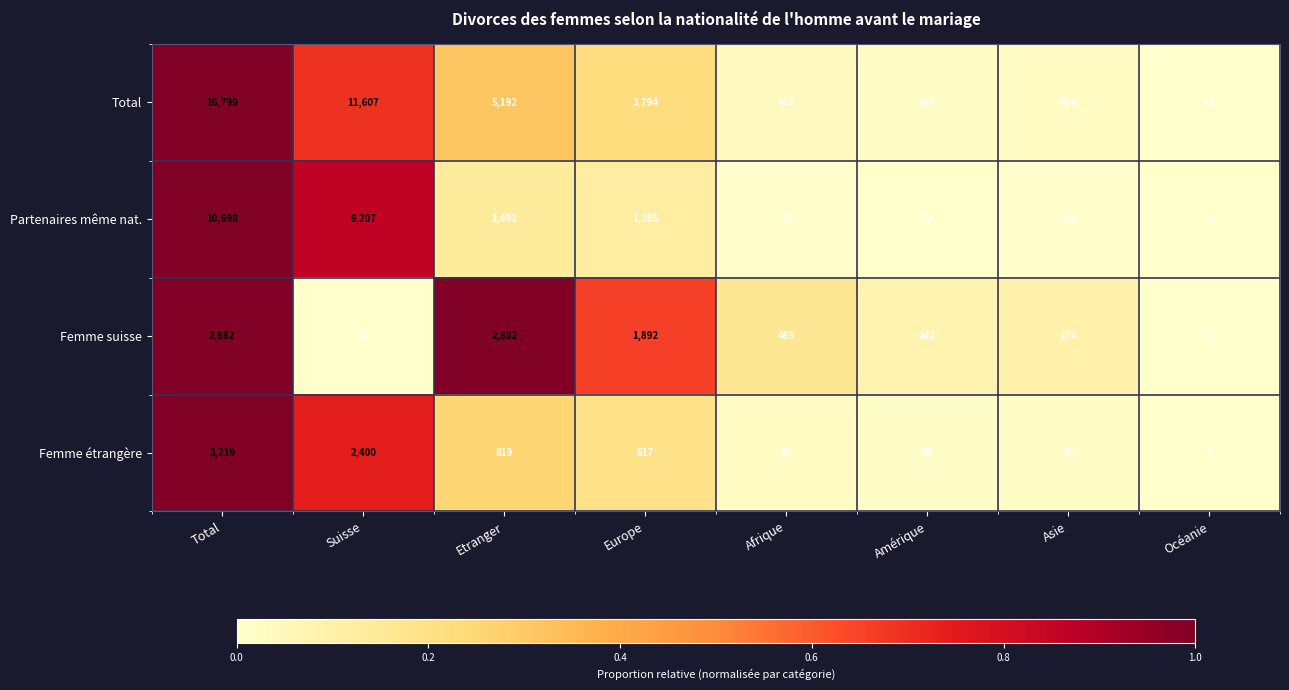

Is it true that Femme étrangère equals 71 at Amérique?

False